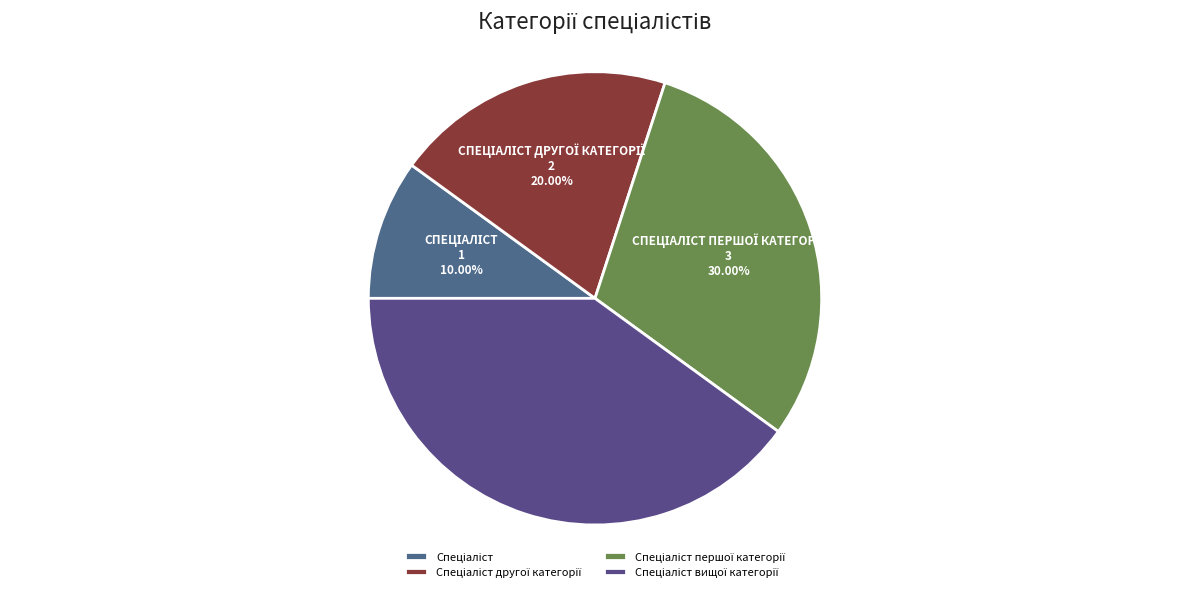

Which category has the biggest portion of the pie?

Спеціаліст вищої категорії